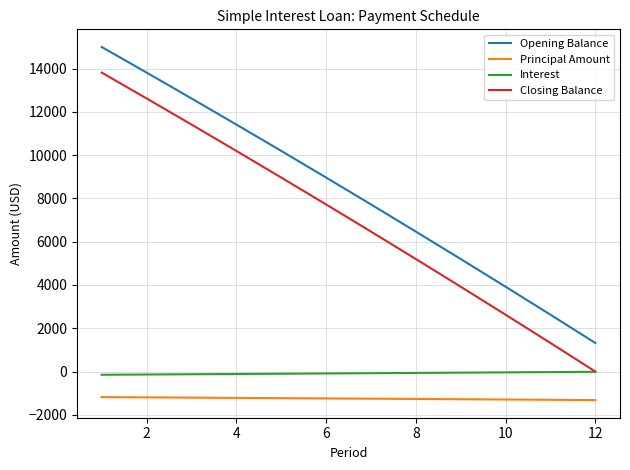

Rank the series by their maximum value, from lowest to highest.

Principal Amount, Interest, Closing Balance, Opening Balance